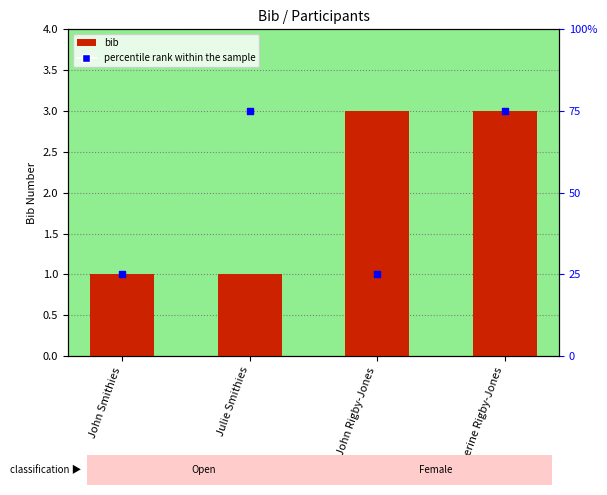

At how many categories does at least one series exceed 32?

2